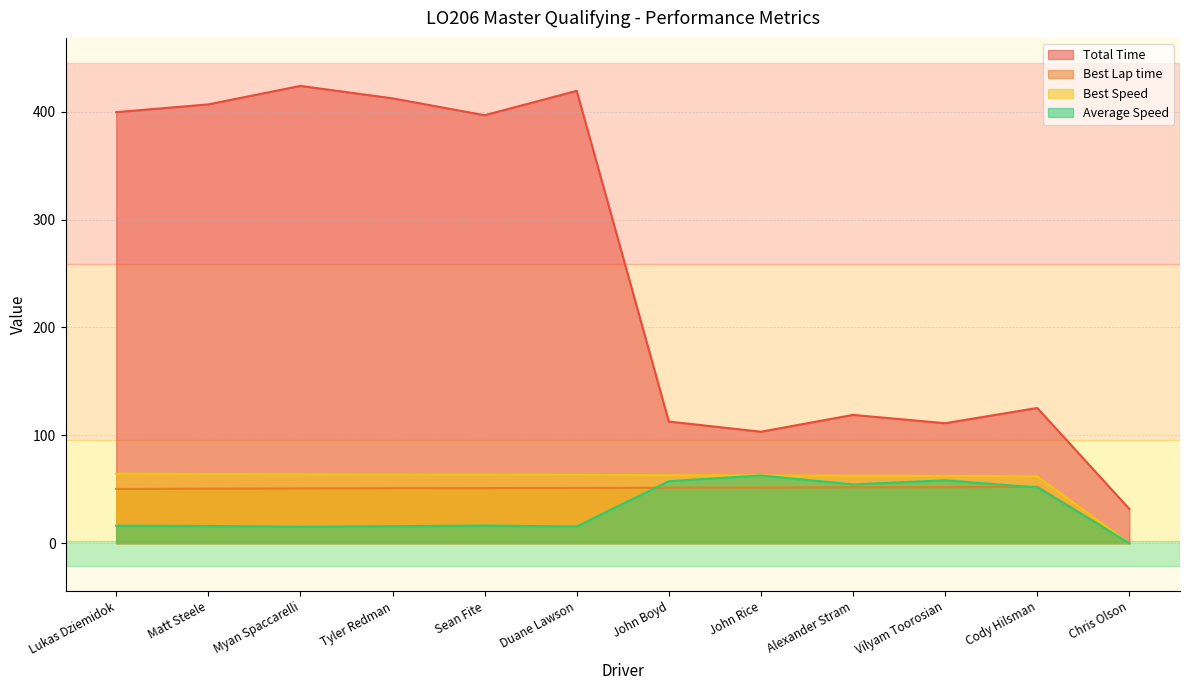

Which series changed the most between John Rice and Vilyam Toorosian?

Total Time